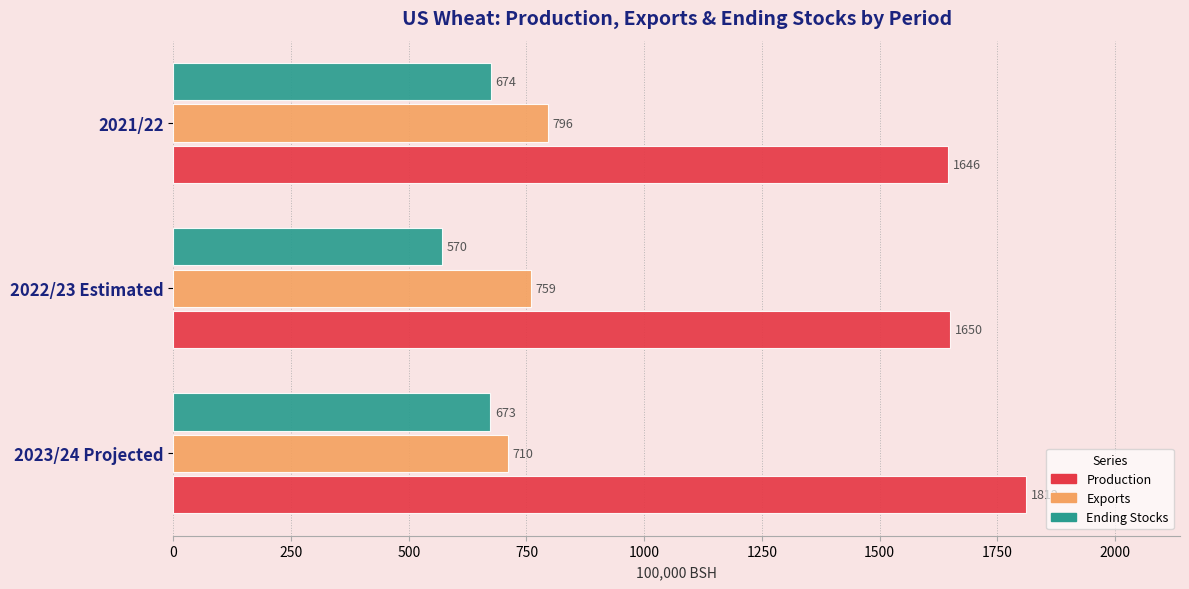

True or false: Exports has a value of 710 at 2023/24 Projected.

True